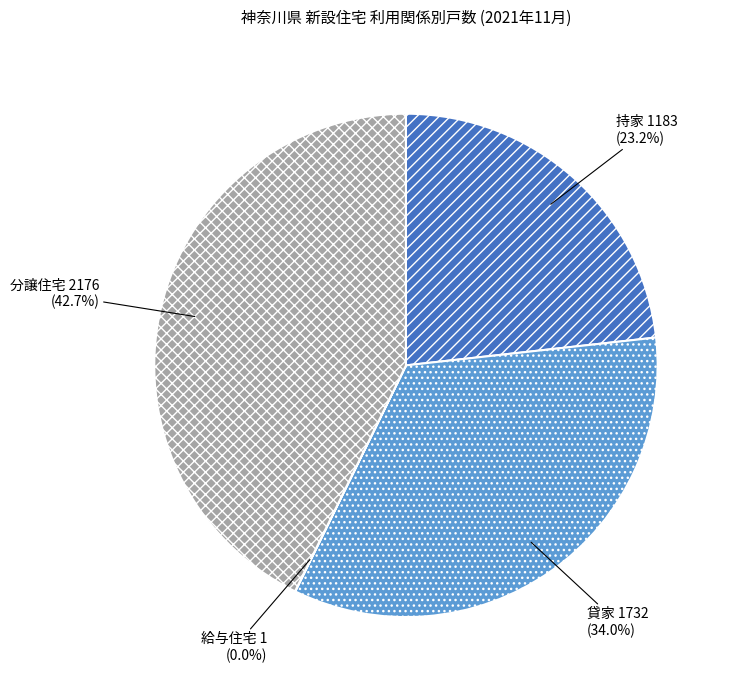

Does 貸家 represent more than half of the total?

No